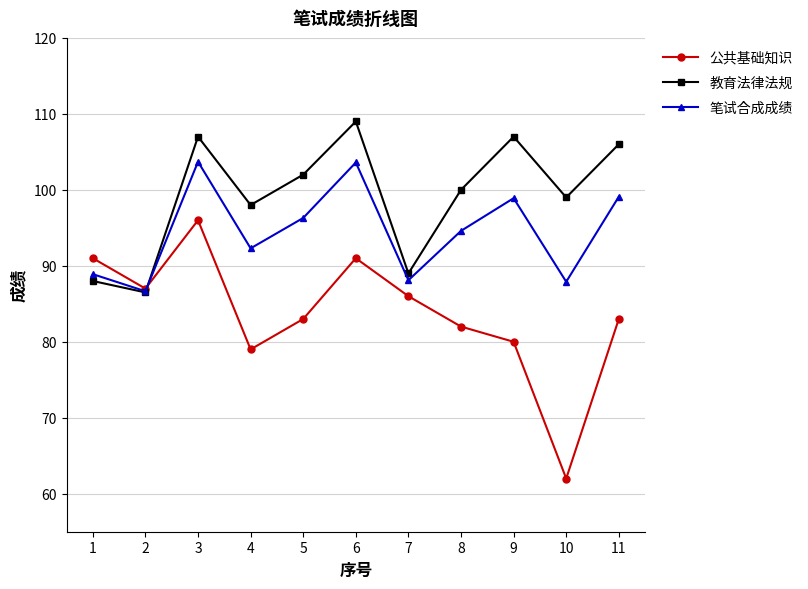

What is the maximum value for 公共基础知识?

96.0